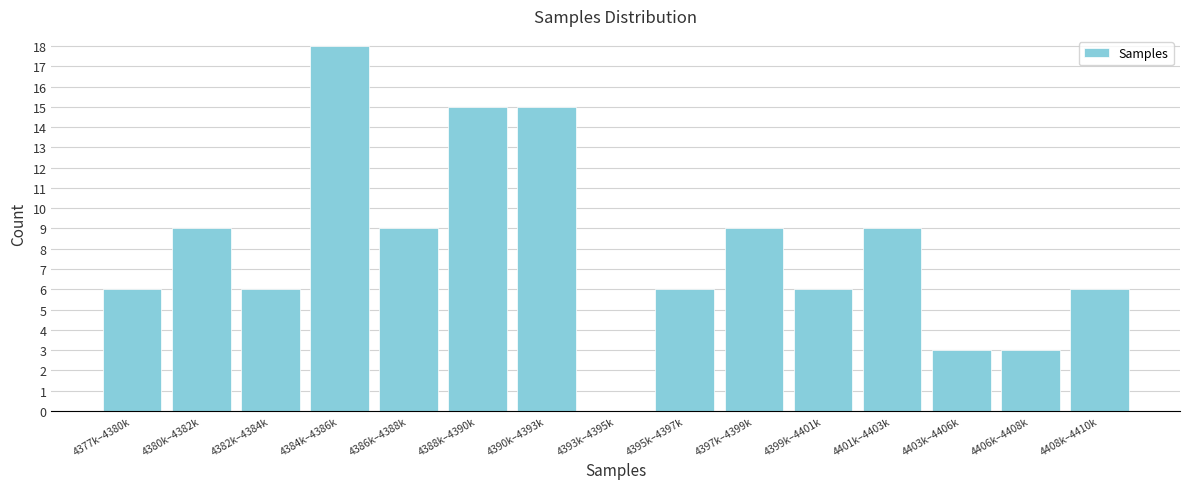

Reading left to right, extract all data points from this chart.

4377k–4380k=6	4380k–4382k=9	4382k–4384k=6	4384k–4386k=18	4386k–4388k=9	4388k–4390k=15	4390k–4393k=15	4393k–4395k=0	4395k–4397k=6	4397k–4399k=9	4399k–4401k=6	4401k–4403k=9	4403k–4406k=3	4406k–4408k=3	4408k–4410k=6